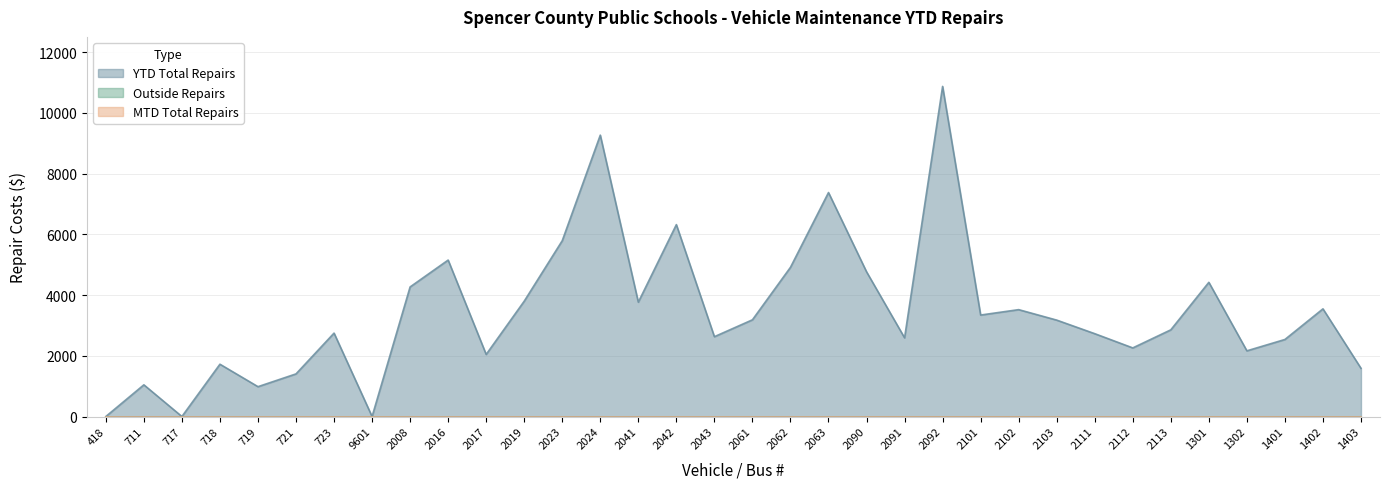

Is it true that YTD Total Repairs equals 1017.7 at 2112?

False